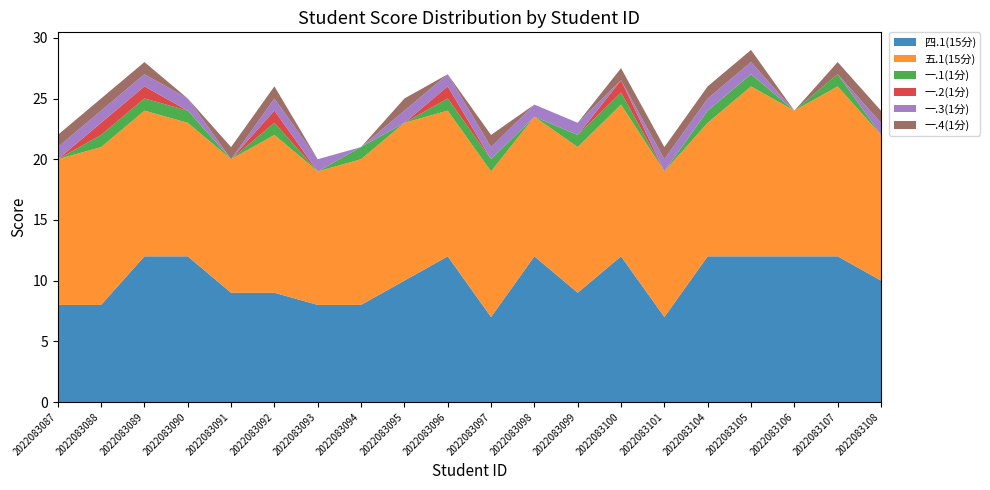

Reading right to left, extract all data points from this chart.

四.1(15分): 10.0	12.0	12.0	12.0	12.0	7.0	12.0	9.0	12.0	7.0	12.0	10.0	8.0	8.0	9.0	9.0	12.0	12.0	8.0	8.0
五.1(15分): 12.0	14.0	12.0	14.0	11.0	12.0	12.5	12.0	11.5	12.0	12.0	13.0	12.0	11.0	13.0	11.0	11.0	12.0	13.0	12.0
一.1(1分): 0.0	1.0	0.0	1.0	1.0	0.0	1.0	1.0	0.0	1.0	1.0	0.0	1.0	0.0	1.0	0.0	1.0	1.0	1.0	0.0
一.2(1分): 0.0	0.0	0.0	0.0	0.0	0.0	1.0	0.0	0.0	0.0	1.0	0.0	0.0	0.0	1.0	0.0	0.0	1.0	1.0	0.0
一.3(1分): 1.0	0.0	0.0	1.0	1.0	1.0	0.0	1.0	1.0	1.0	1.0	1.0	0.0	1.0	1.0	0.0	1.0	1.0	1.0	1.0
一.4(1分): 1.0	1.0	0.0	1.0	1.0	1.0	1.0	0.0	0.0	1.0	0.0	1.0	0.0	0.0	1.0	1.0	0.0	1.0	1.0	1.0